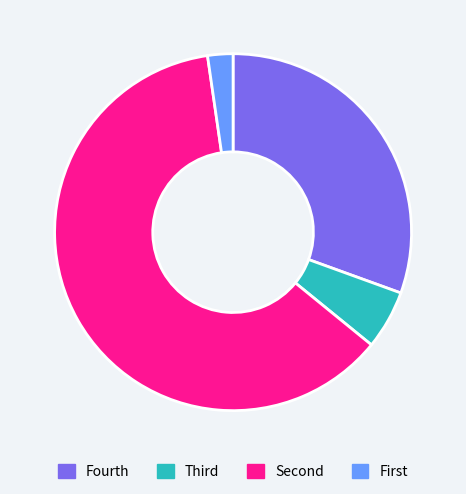

Is there any slice that represents more than half of the pie?

Yes